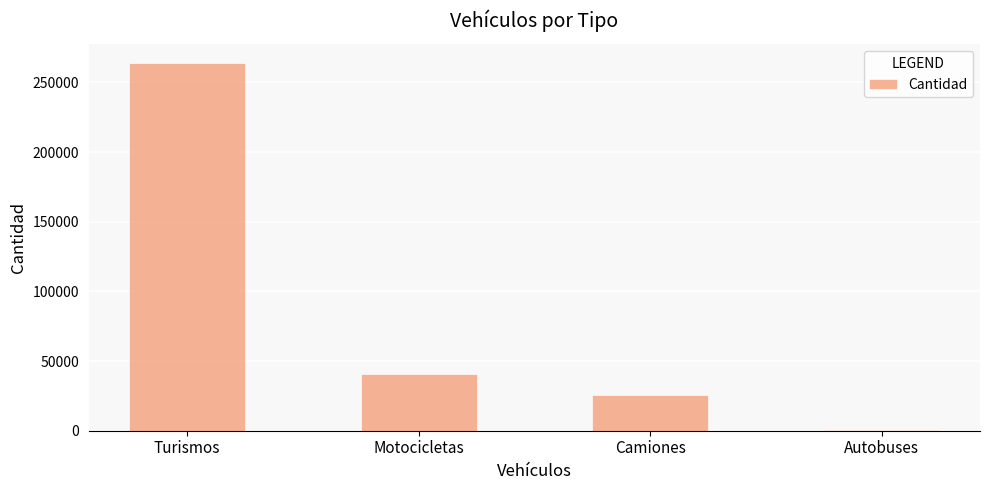

What is the greatest value displayed?

264222